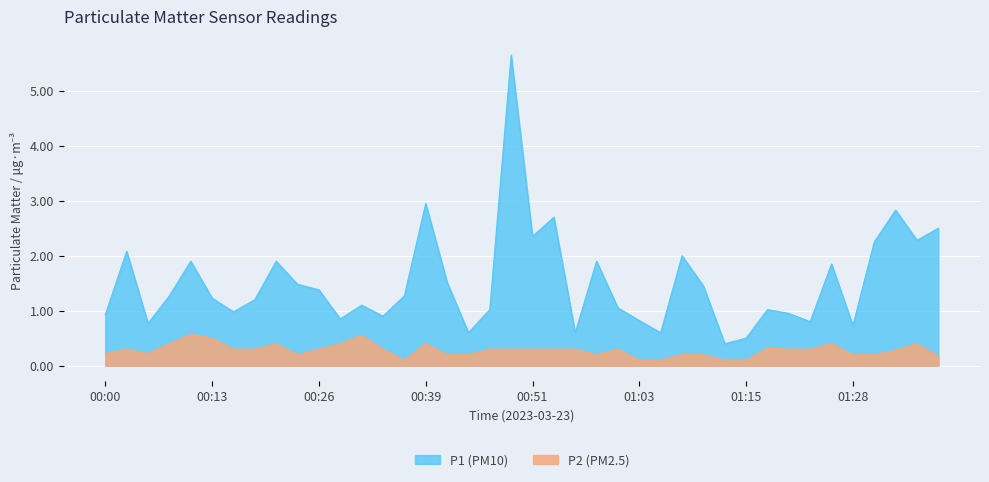

True or false: P1 and P2 cross at least once.

False